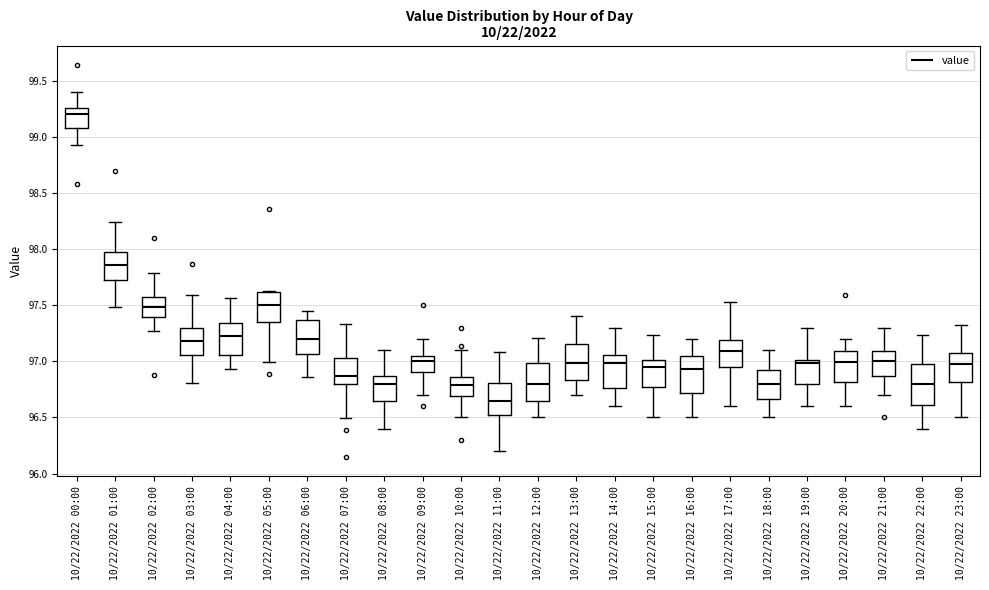

Reading left to right, read every box against the y-axis: the position of its median line, the range the box covers, and the ends of its whiskers. The values are not printed on the chart, so give them approximately, as read against the axis.

10/22/2022 00:00: median 99.20, box 99.10 to 99.25, whiskers 98.95 to 99.40
10/22/2022 01:00: median 97.85, box 97.75 to 98.00, whiskers 97.50 to 98.25
10/22/2022 02:00: median 97.50, box 97.40 to 97.55, whiskers 97.25 to 97.80
10/22/2022 03:00: median 97.20, box 97.05 to 97.30, whiskers 96.80 to 97.60
10/22/2022 04:00: median 97.25, box 97.05 to 97.35, whiskers 96.95 to 97.55
10/22/2022 05:00: median 97.50, box 97.35 to 97.60, whiskers 97.00 to 97.65
10/22/2022 06:00: median 97.20, box 97.05 to 97.35, whiskers 96.85 to 97.45
10/22/2022 07:00: median 96.85, box 96.80 to 97.05, whiskers 96.50 to 97.35
10/22/2022 08:00: median 96.80, box 96.65 to 96.85, whiskers 96.40 to 97.10
10/22/2022 09:00: median 97.00, box 96.90 to 97.05, whiskers 96.70 to 97.20
10/22/2022 10:00: median 96.80, box 96.70 to 96.85, whiskers 96.50 to 97.10
10/22/2022 11:00: median 96.65, box 96.50 to 96.80, whiskers 96.20 to 97.10
10/22/2022 12:00: median 96.80, box 96.65 to 97.00, whiskers 96.50 to 97.20
10/22/2022 13:00: median 97.00, box 96.85 to 97.15, whiskers 96.70 to 97.40
10/22/2022 14:00: median 97.00, box 96.75 to 97.05, whiskers 96.60 to 97.30
10/22/2022 15:00: median 96.95, box 96.80 to 97.00, whiskers 96.50 to 97.25
10/22/2022 16:00: median 96.95, box 96.70 to 97.05, whiskers 96.50 to 97.20
10/22/2022 17:00: median 97.10, box 96.95 to 97.20, whiskers 96.60 to 97.55
10/22/2022 18:00: median 96.80, box 96.65 to 96.90, whiskers 96.50 to 97.10
10/22/2022 19:00: median 97.00 (just below the box's upper edge), box 96.80 to 97.00, whiskers 96.60 to 97.30
10/22/2022 20:00: median 97.00, box 96.80 to 97.10, whiskers 96.60 to 97.20
10/22/2022 21:00: median 97.00, box 96.85 to 97.10, whiskers 96.70 to 97.30
10/22/2022 22:00: median 96.80, box 96.60 to 97.00, whiskers 96.40 to 97.25
10/22/2022 23:00: median 96.95, box 96.80 to 97.05, whiskers 96.50 to 97.30